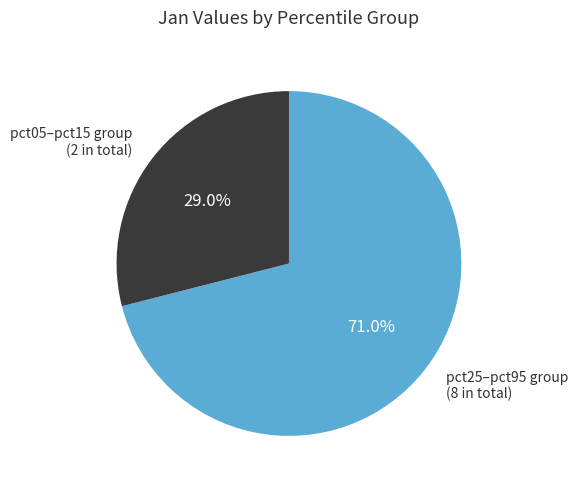

To the nearest percent, what is the difference between the largest and smallest slice percentages?

42%